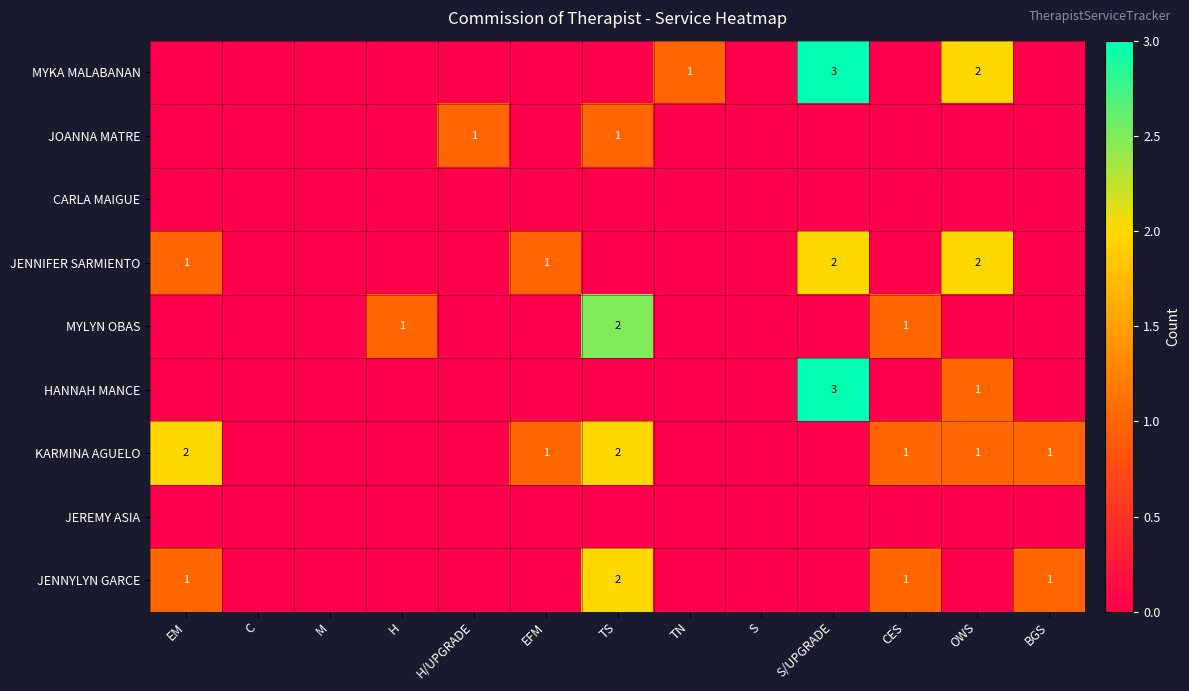

At which category is the sum across all series the highest?

S/UPGRADE